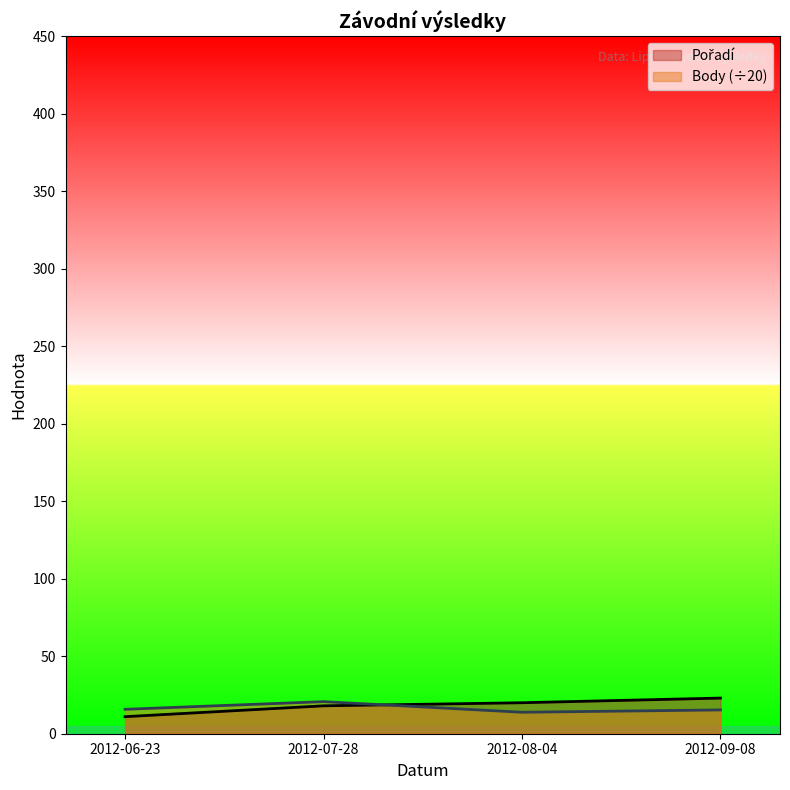

Rank the series by their average value, from lowest to highest.

Body, Pořadí